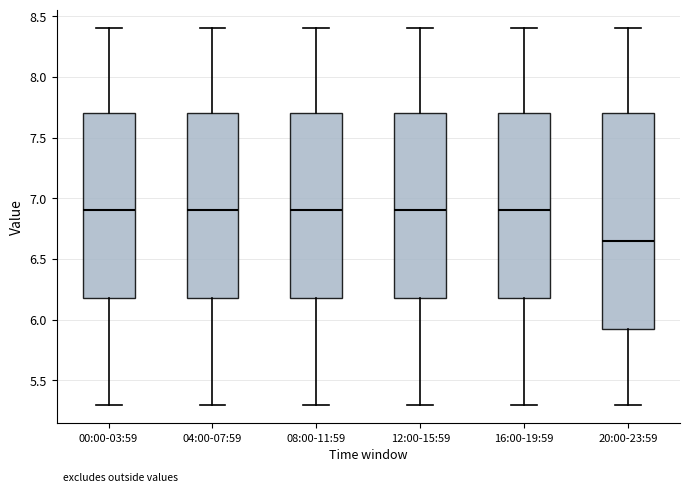

Comparing the boxes themselves (not the whiskers), which one is the tallest?

20:00-23:59